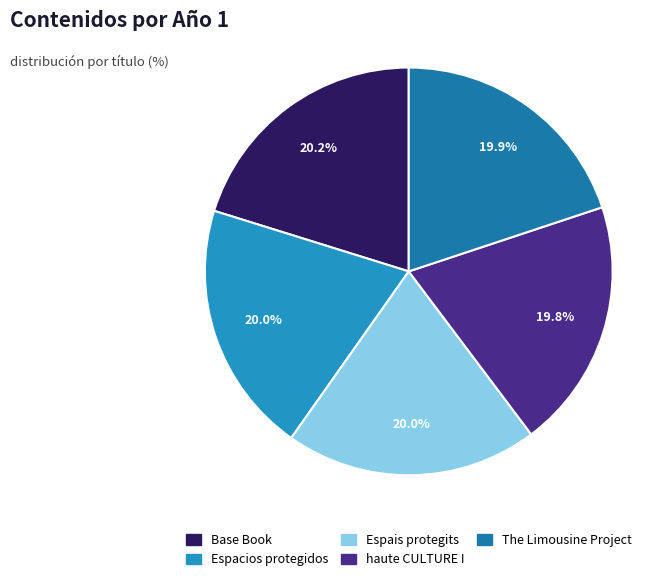

Is there a majority slice in this chart?

No